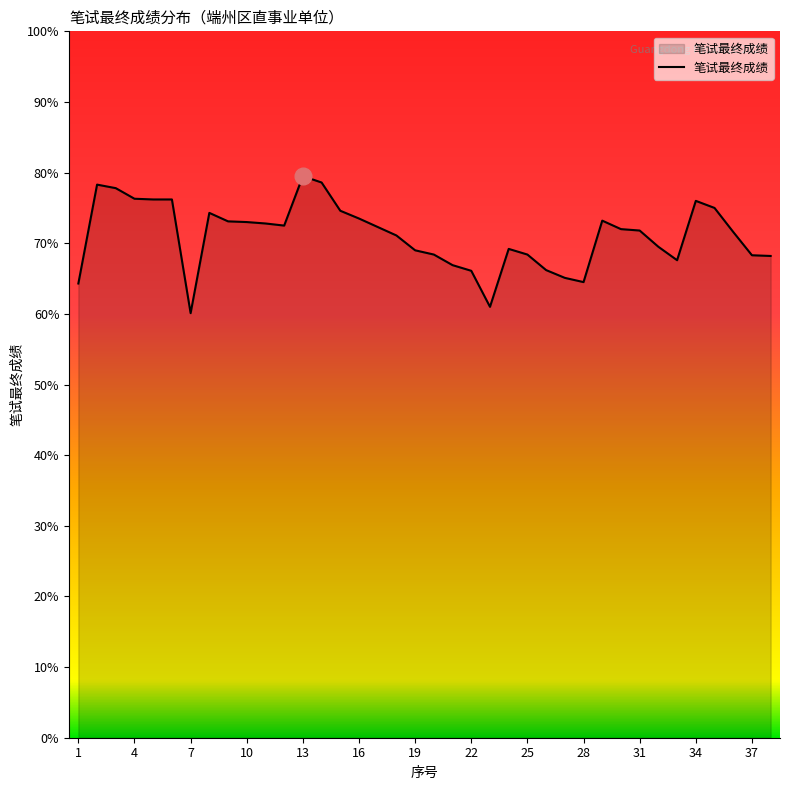

What is the maximum value shown in the chart?

79.5